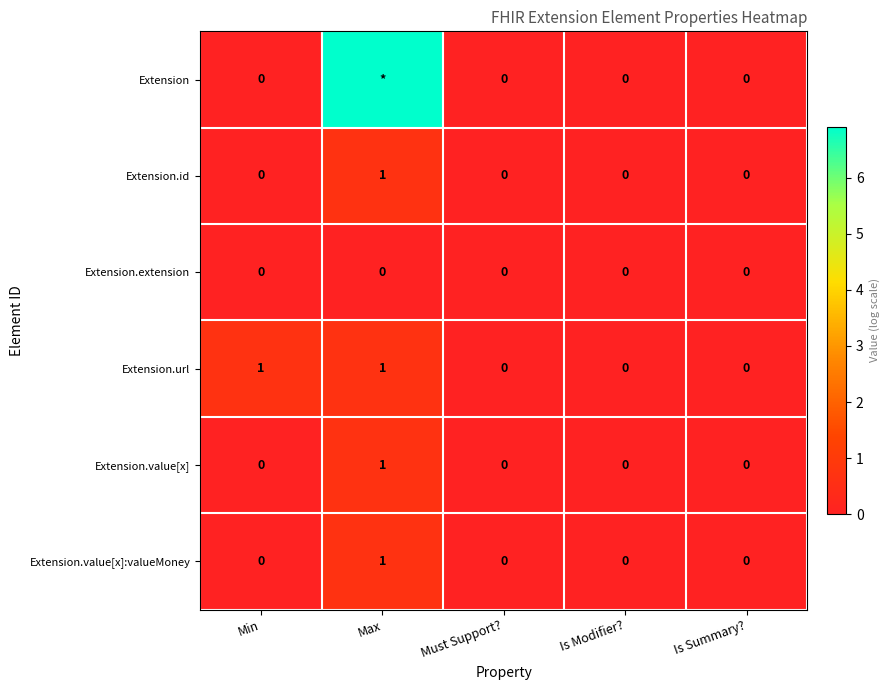

Count the Extension.url values in the range 0 to 1.

5